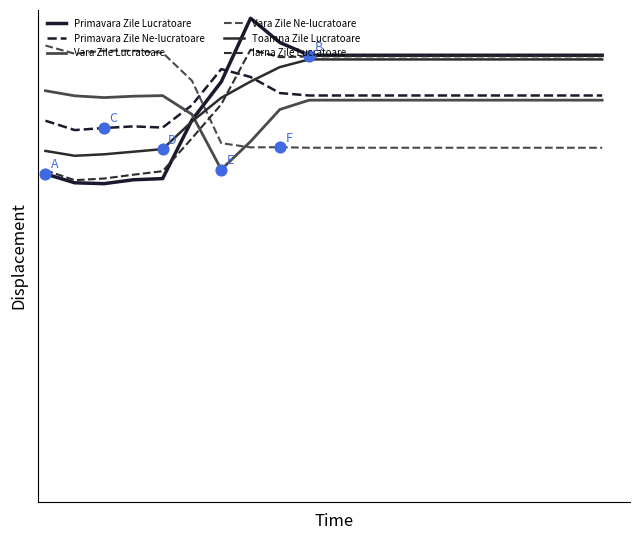

What are all the series names shown in the legend?

Primavara Zile Lucratoare, Primavara Zile Ne-lucratoare, Vara Zile Lucratoare, Vara Zile Ne-lucratoare, Toamna Zile Lucratoare, Iarna Zile Lucratoare